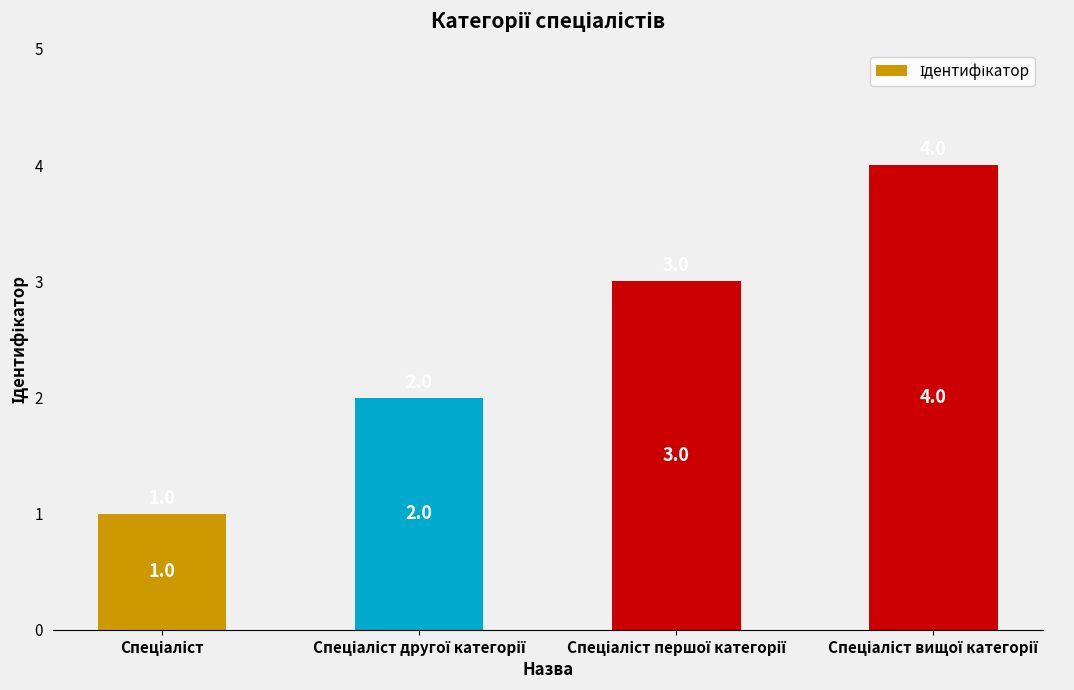

What is the maximum value shown in the chart?

4